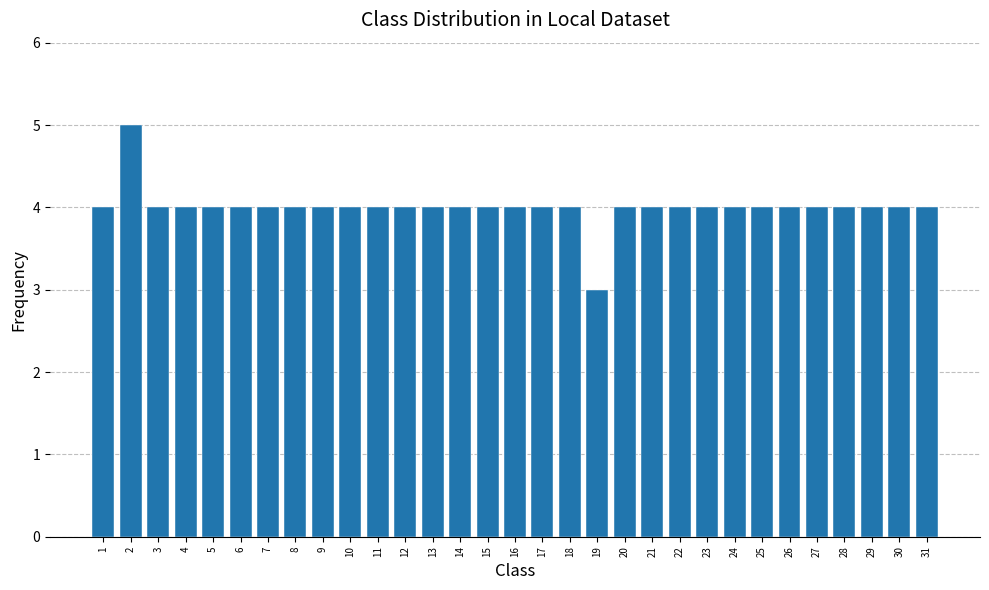

Is it true that the value at 21 is 4?

True